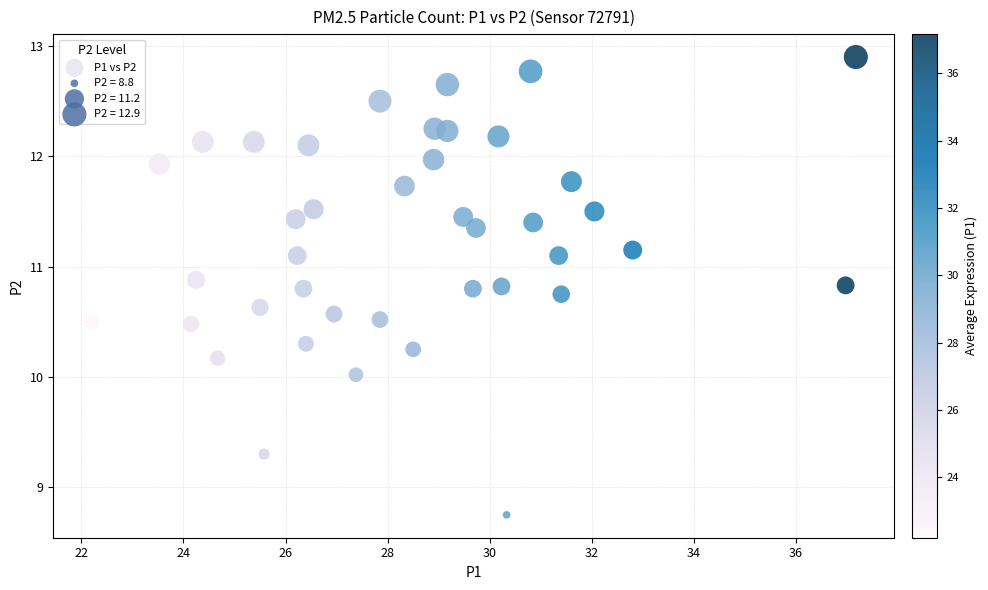

What is the range of X values (max minus min)?

15.0